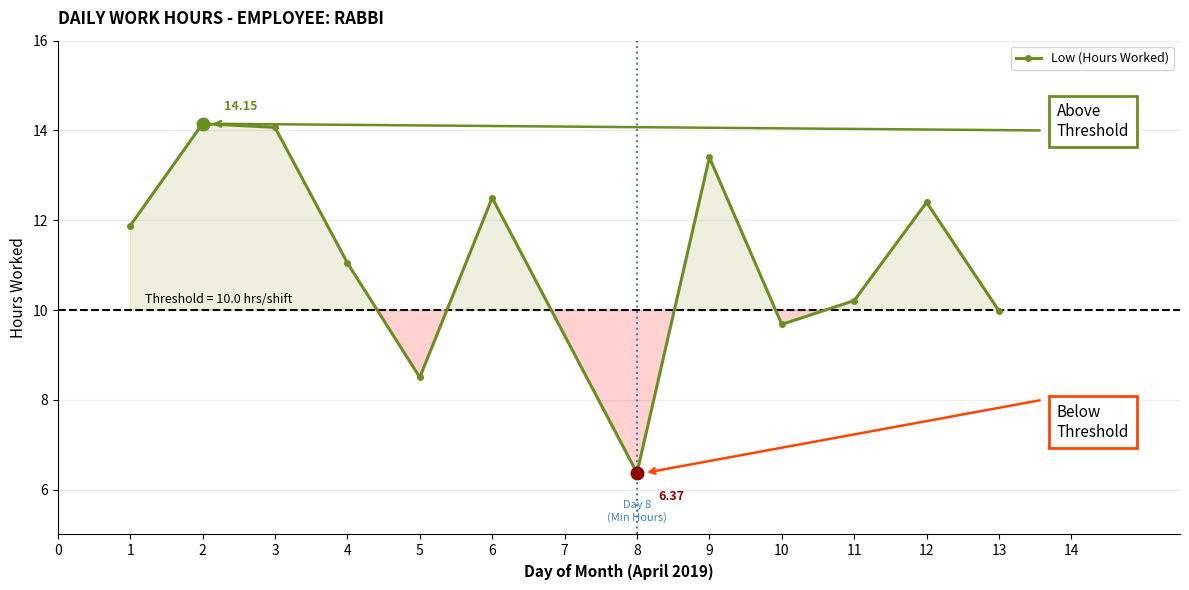

What is the average value?

11.2